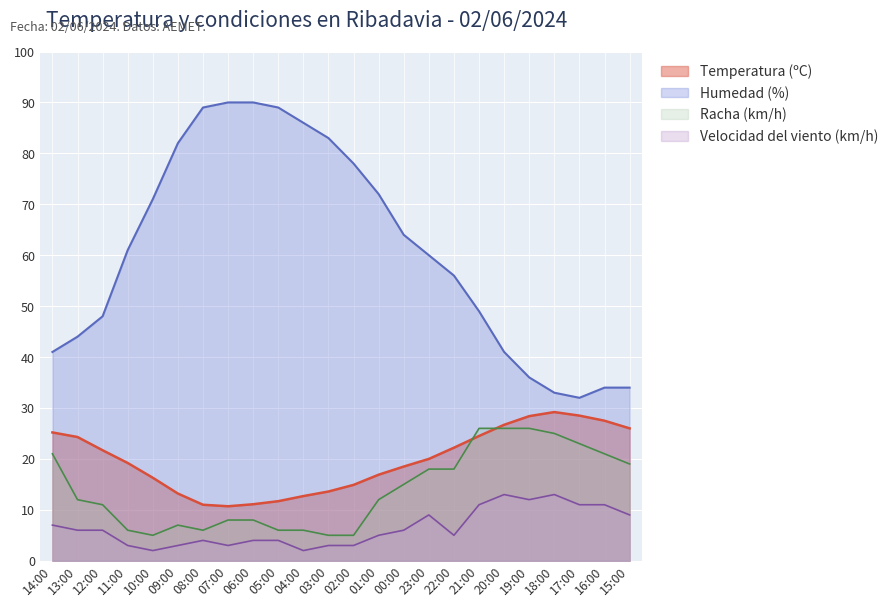

What is the sum of all Racha (km/h) values?

335.0